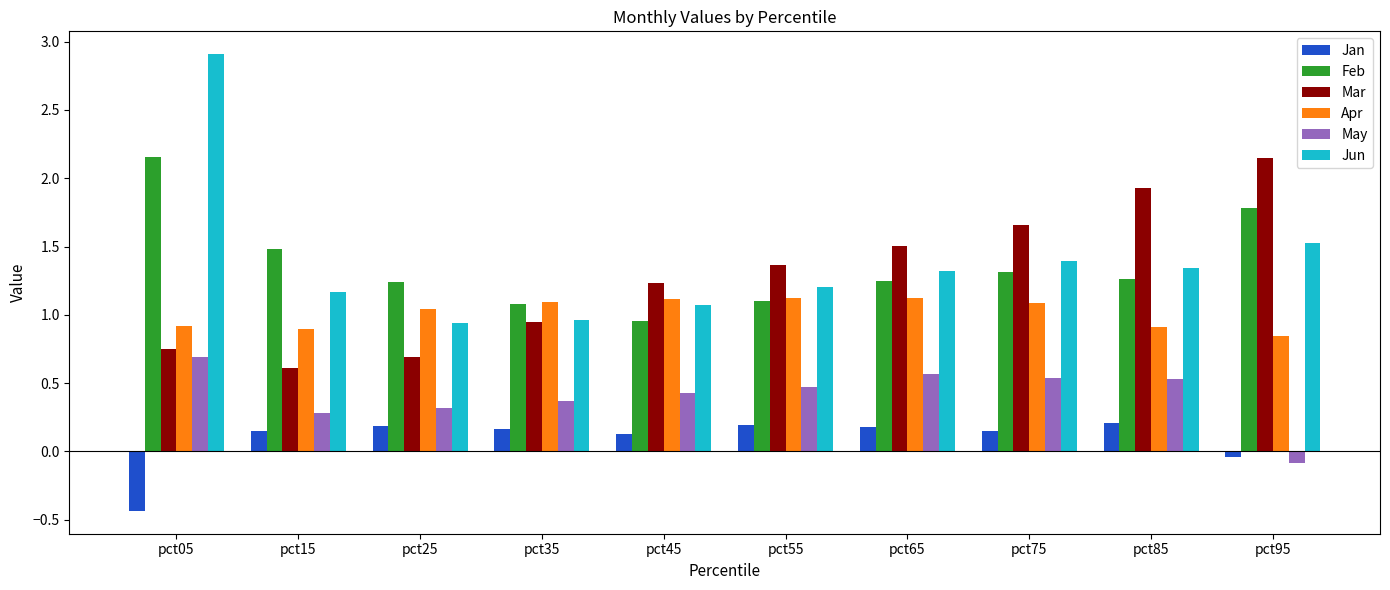

At which label is Feb closest to 1?

pct45